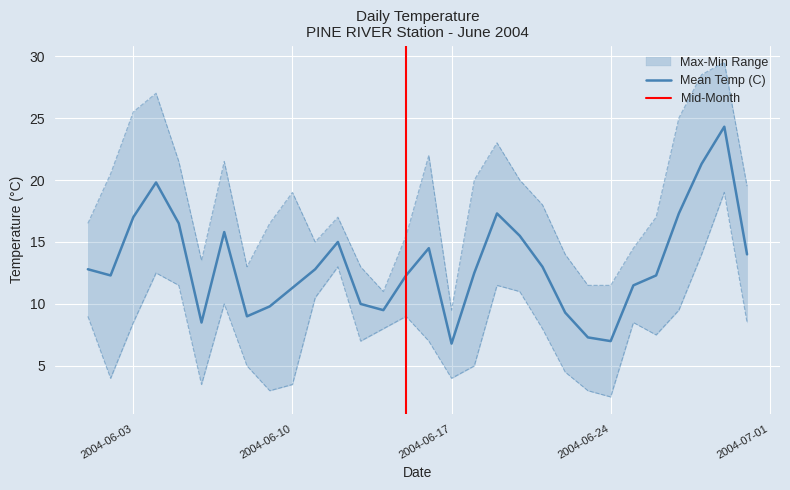

True or false: Mean Temp (C) and Min Temp (C) cross at least once.

False